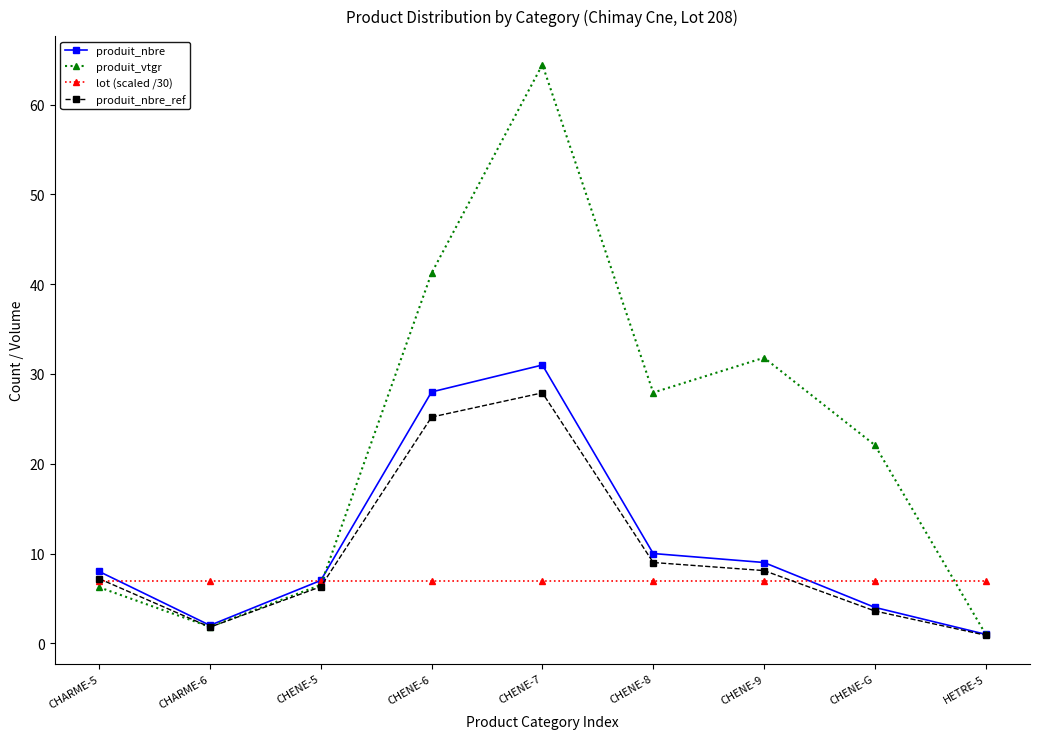

Which series changed the most between CHENE-5 and CHENE-7?

produit_vtgr